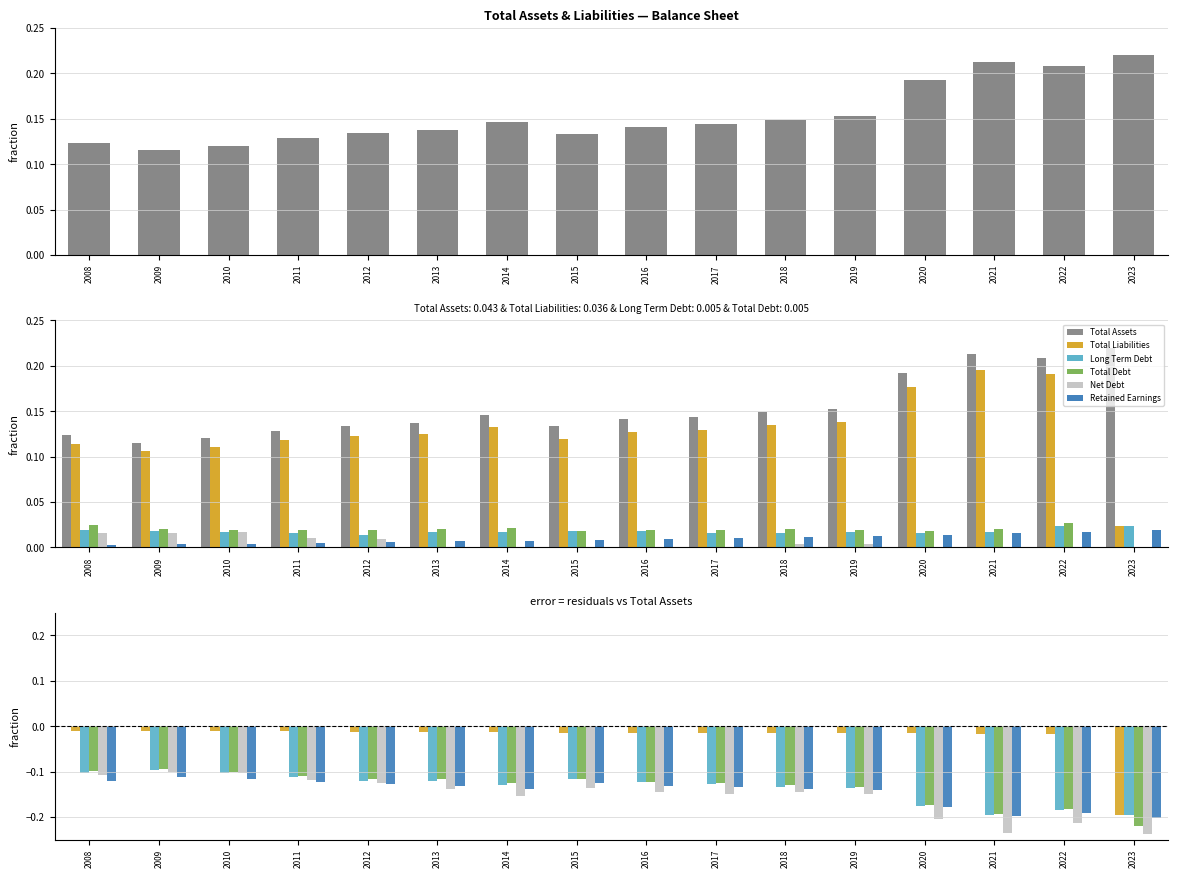

What are all the series names shown in the legend?

Total Assets, Total Liabilities, Long Term Debt, Total Debt, Net Debt, Retained Earnings